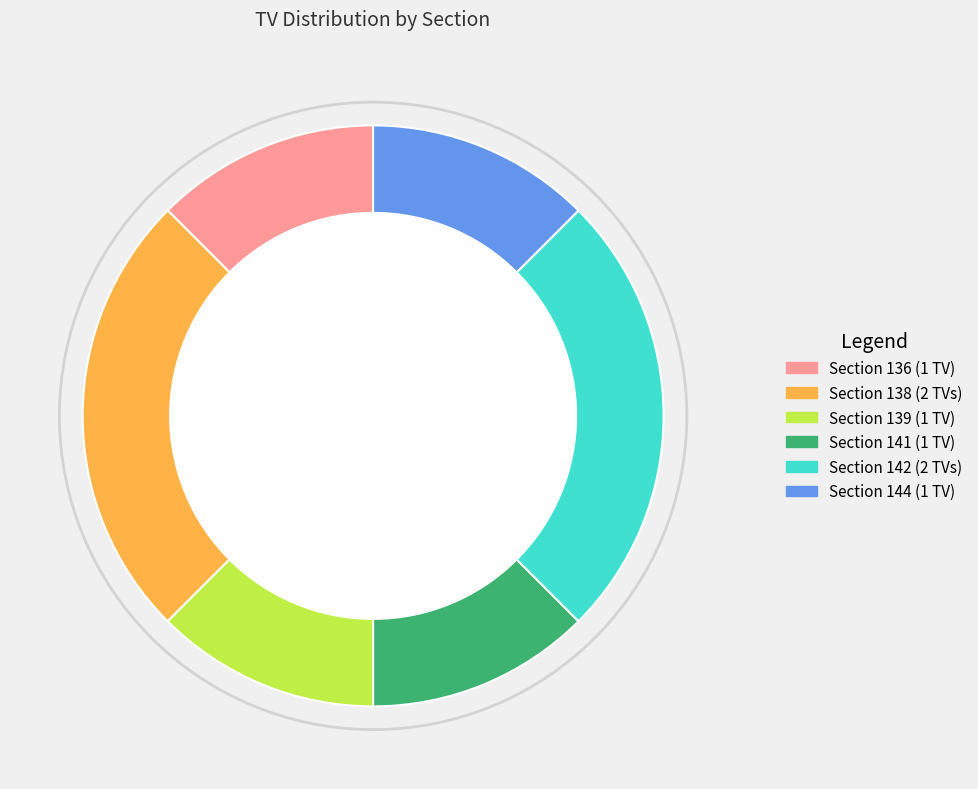

Is there a majority slice in this chart?

No